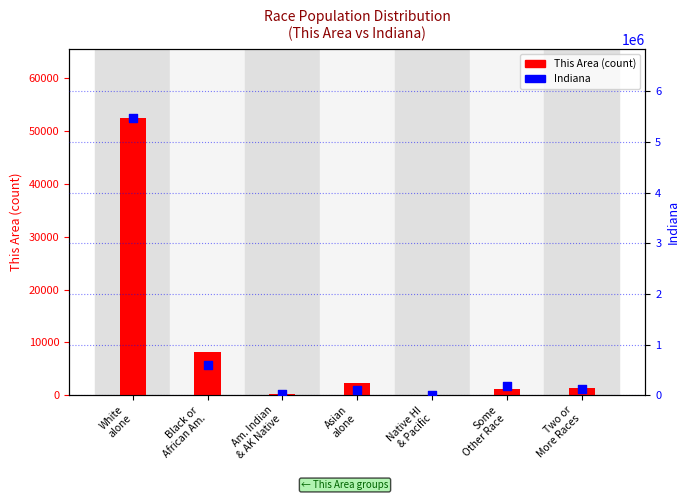

Which series reaches the minimum Y coordinate?

This Area (count)